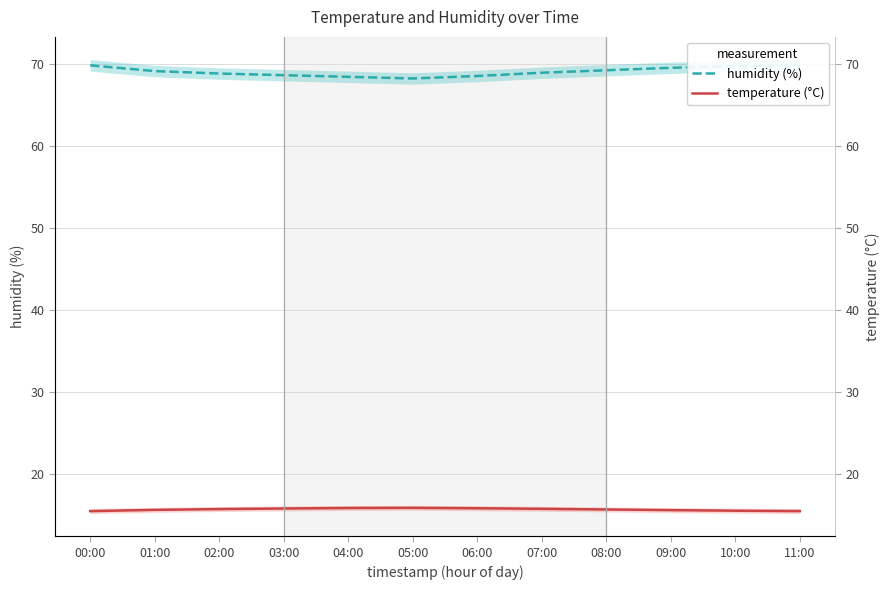

Which series has the largest total across all categories?

humidity (%)